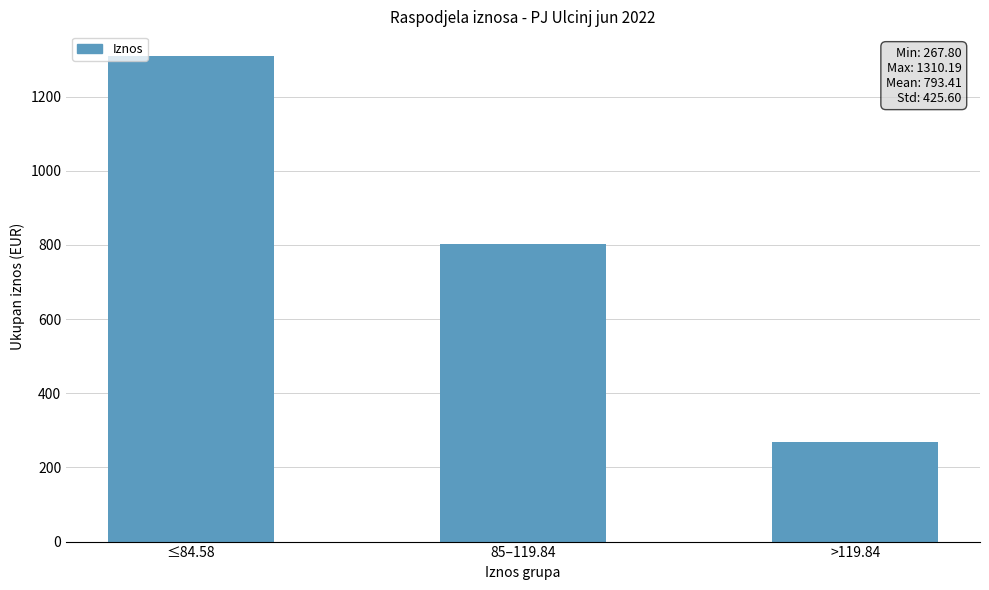

What position from the left is ≤84.58?

1